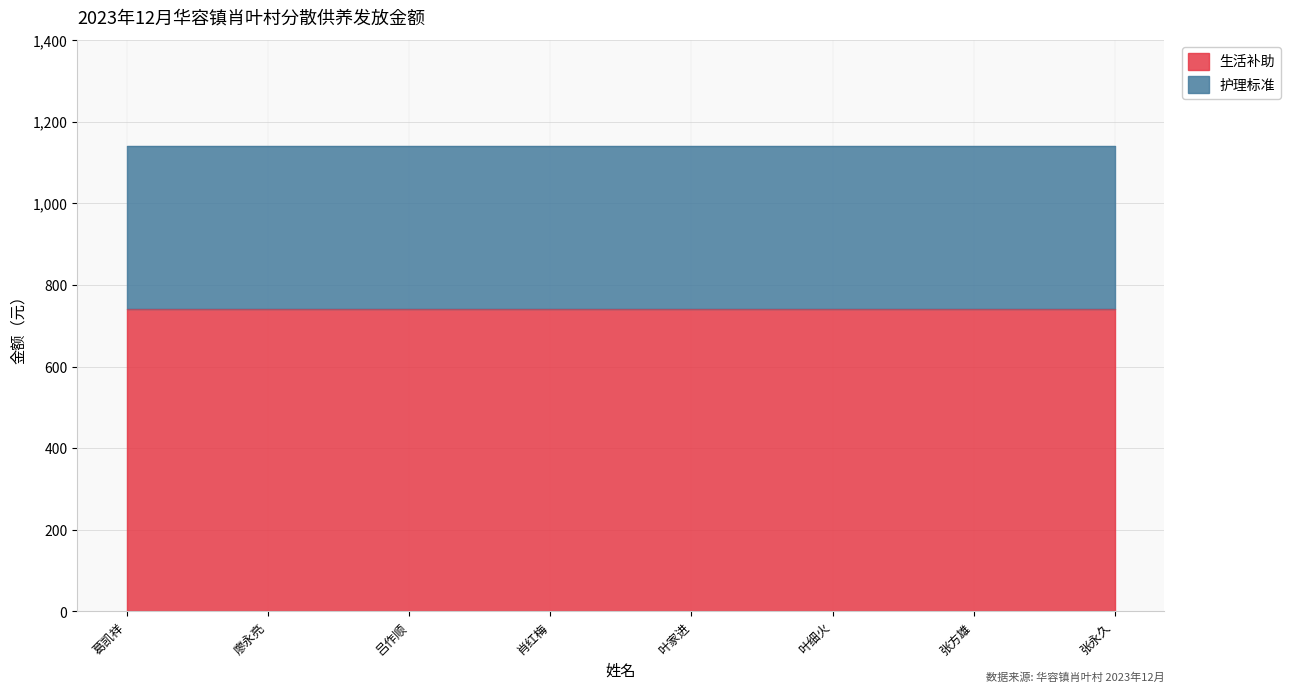

Is the value of 生活补助 at 吕作顺 greater than the value of 护理标准 at 张方雄?

Yes